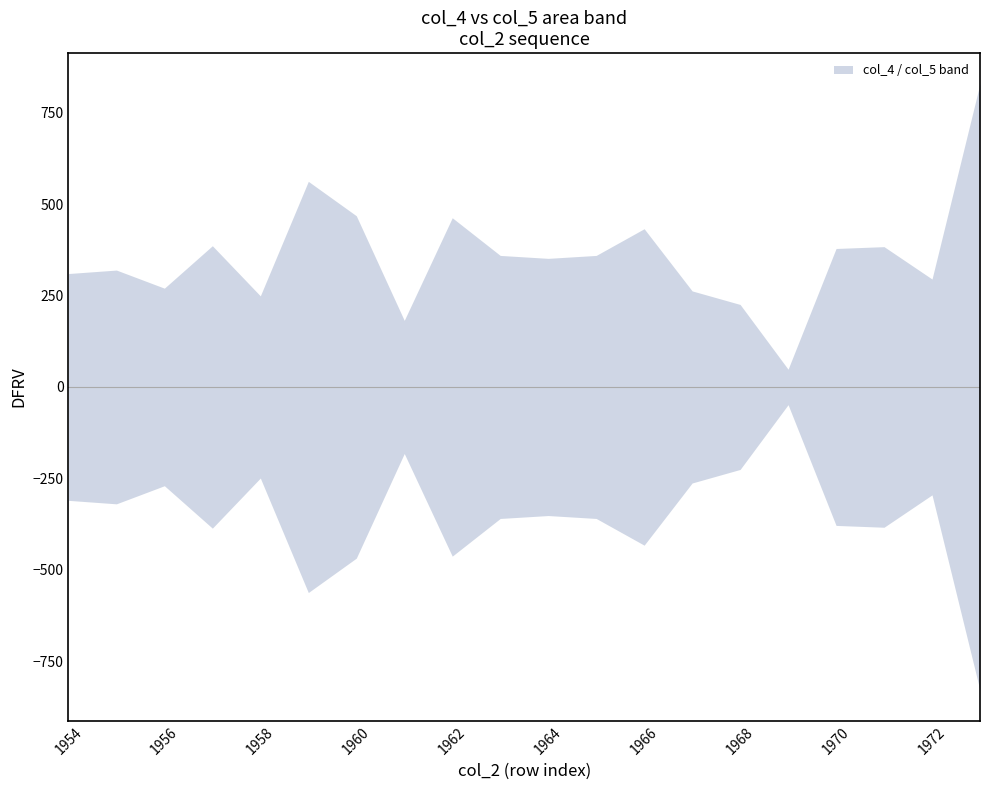

Where is the first local maximum for col_4?

1955